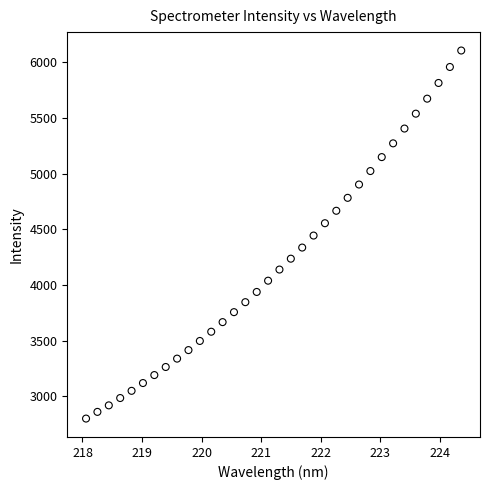

What is the range of Y values (max minus min)?

3305.7